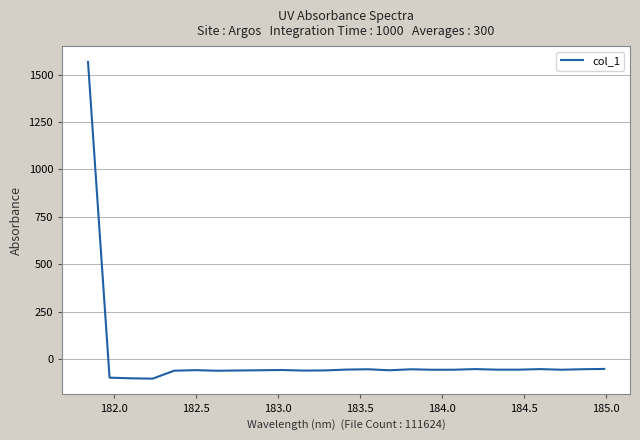

What is the difference between the maximum and minimum values?

1668.6